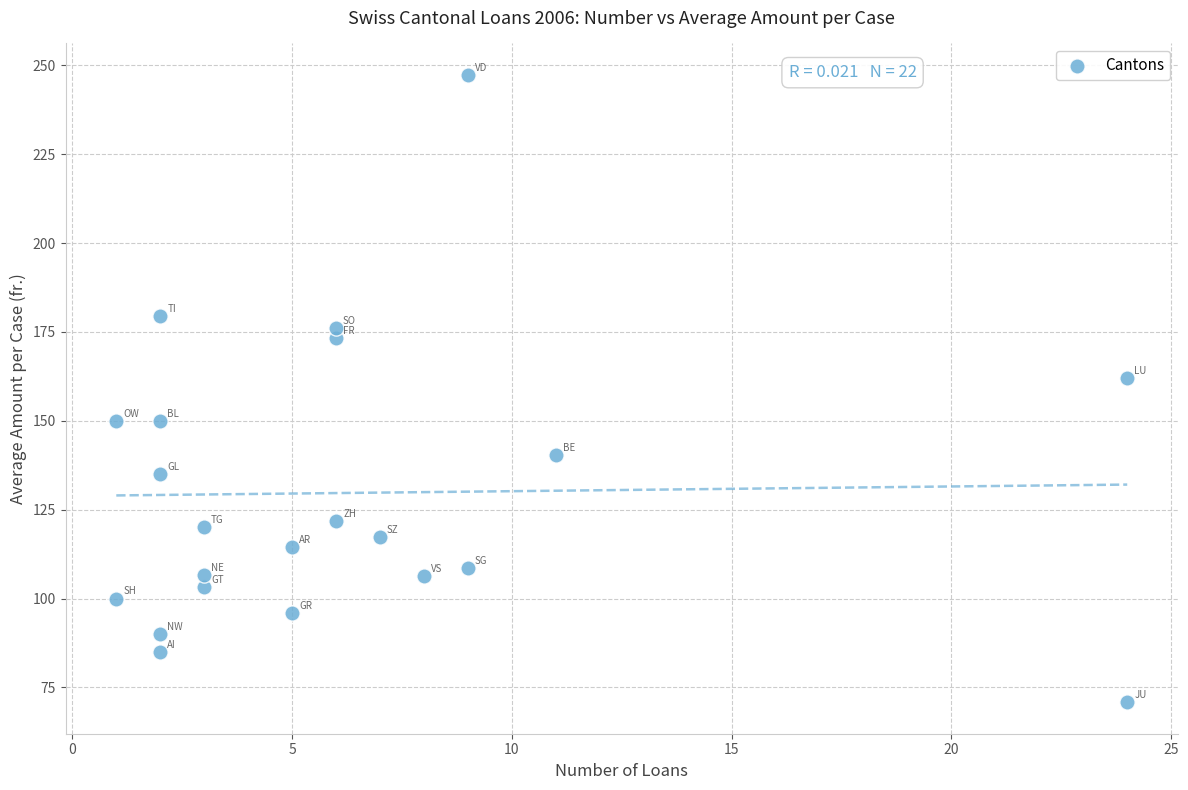

What Y value in the scatter plot is closest to 159?

161.9